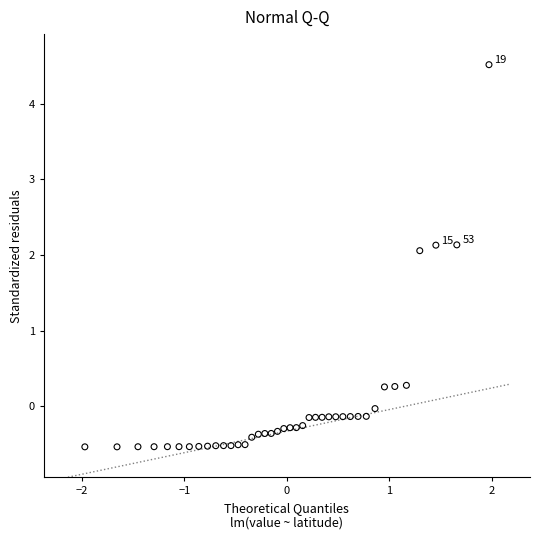

What is the range of Y values (max minus min)?

5.1